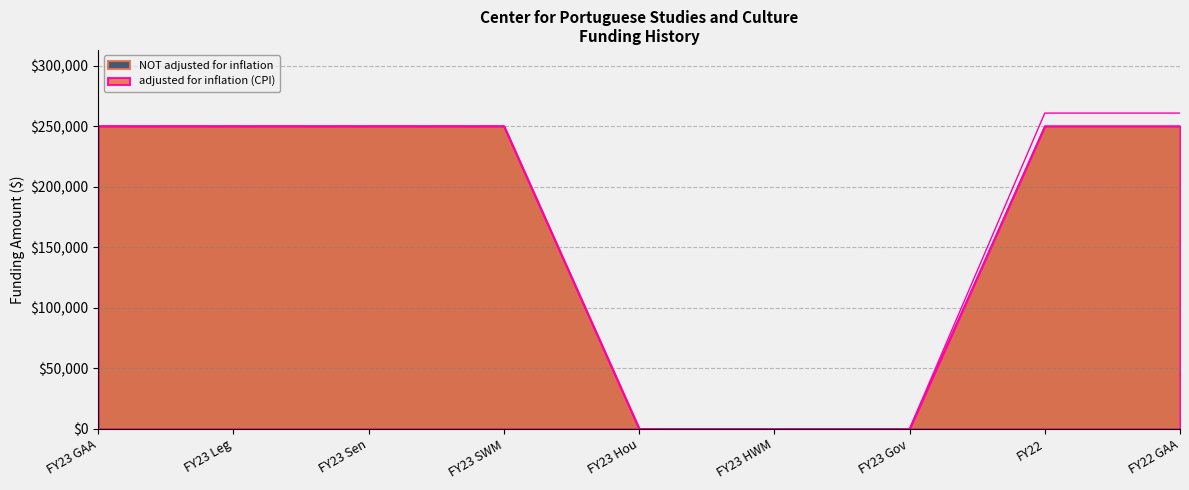

Rank the series by their average value, from lowest to highest.

NOT adjusted for inflation, adjusted for inflation (CPI)